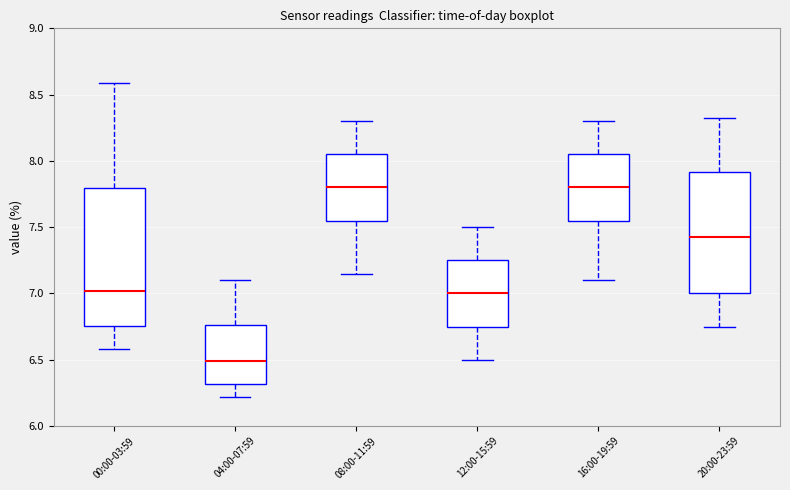

Reading left to right, transcribe this box plot: for each box, give where its median line is, the range the box spans, and where its two whiskers end, as read against the y-axis. The values are not printed on the chart, so give them approximately, as read against the axis.

00:00-03:59: median 7.00, box 6.75 to 7.80, whiskers 6.60 to 8.60
04:00-07:59: median 6.50, box 6.30 to 6.75, whiskers 6.20 to 7.10
08:00-11:59: median 7.80, box 7.55 to 8.05, whiskers 7.15 to 8.30
12:00-15:59: median 7.00, box 6.75 to 7.25, whiskers 6.50 to 7.50
16:00-19:59: median 7.80, box 7.55 to 8.05, whiskers 7.10 to 8.30
20:00-23:59: median 7.45, box 7.00 to 7.90, whiskers 6.75 to 8.30